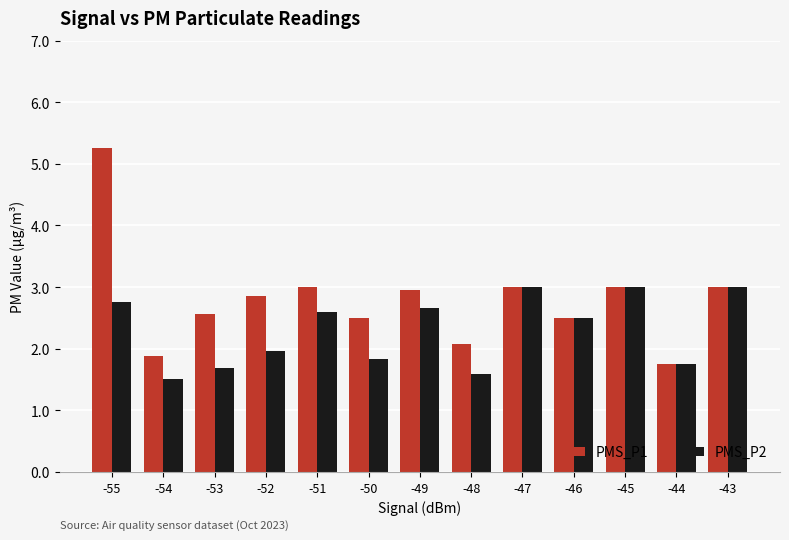

What is the sum of the PMS_P2 values at -55 and -44?

4.5